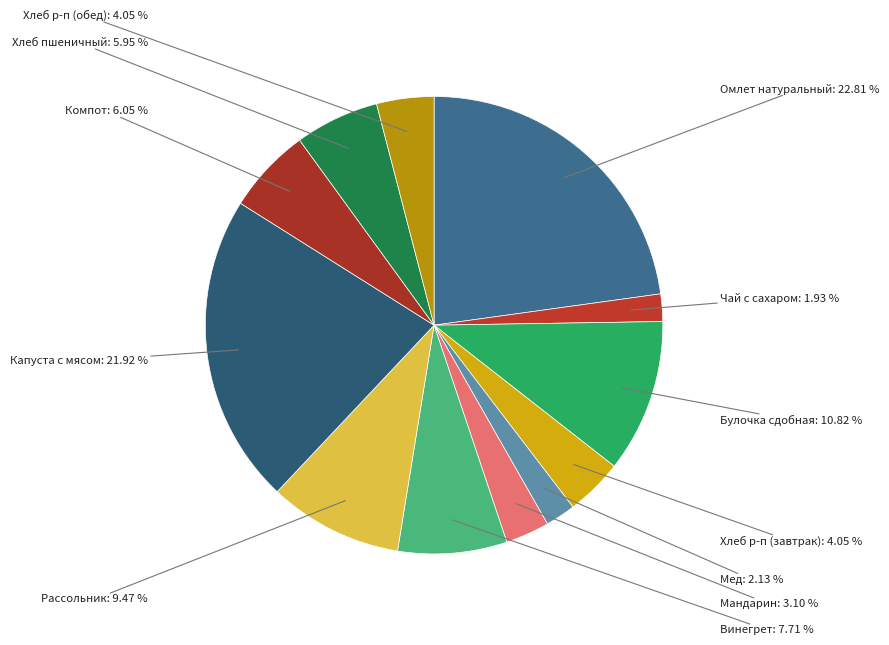

Is Мандарин the majority of the pie?

No